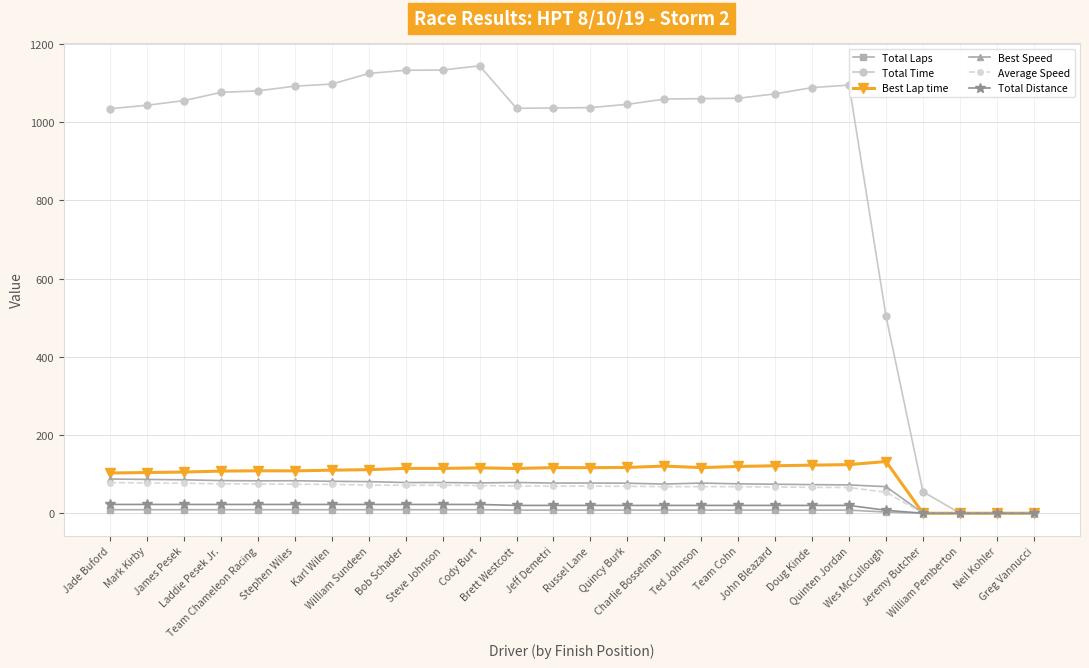

What is the highest value of the Average Speed series?

78.3